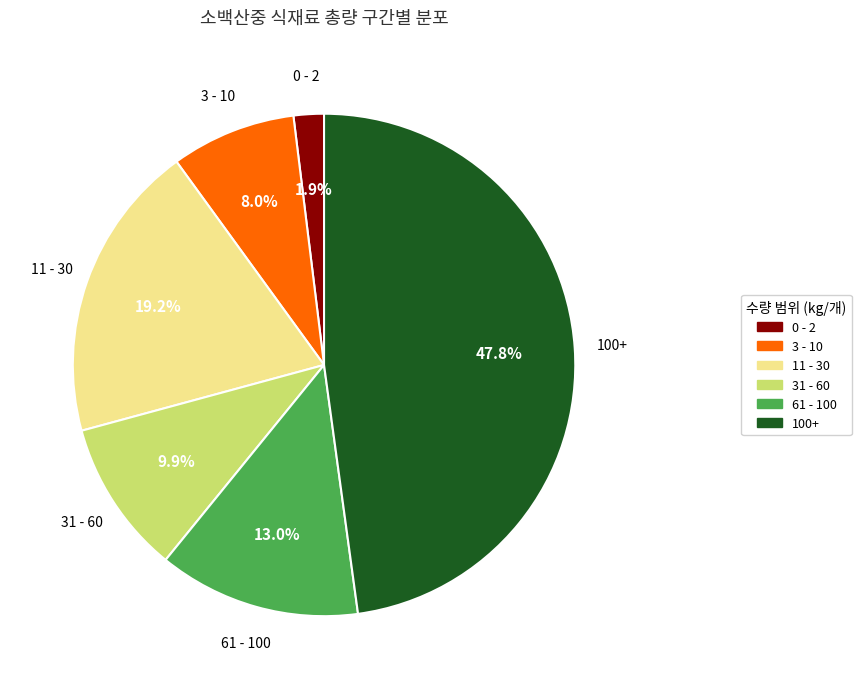

To the nearest percent, what is the average slice percentage?

17%